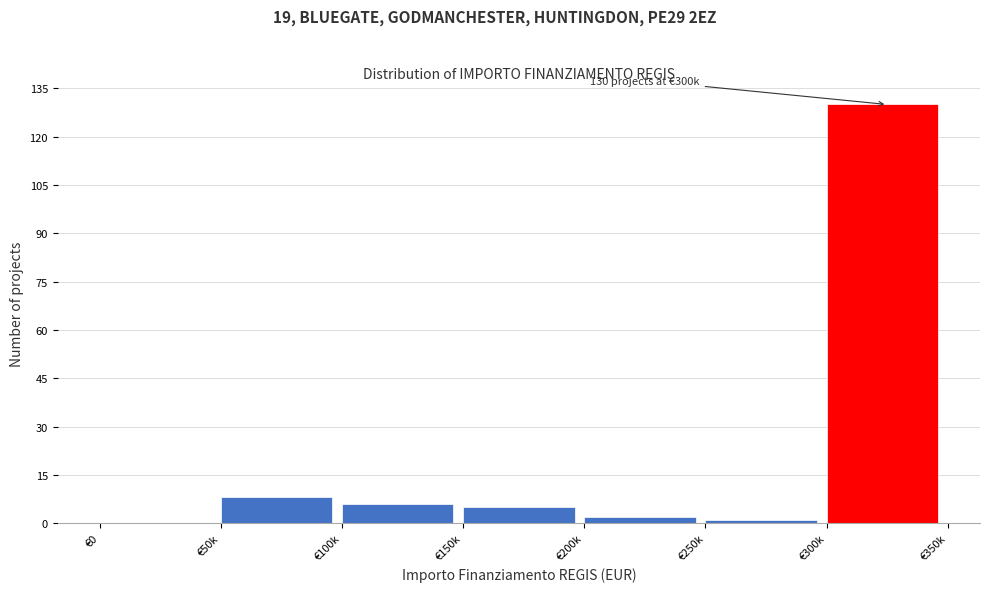

Reading left to right, extract all data points from this chart.

€0=0	€50k=8	€100k=6	€150k=5	€200k=2	€250k=1	€300k=130